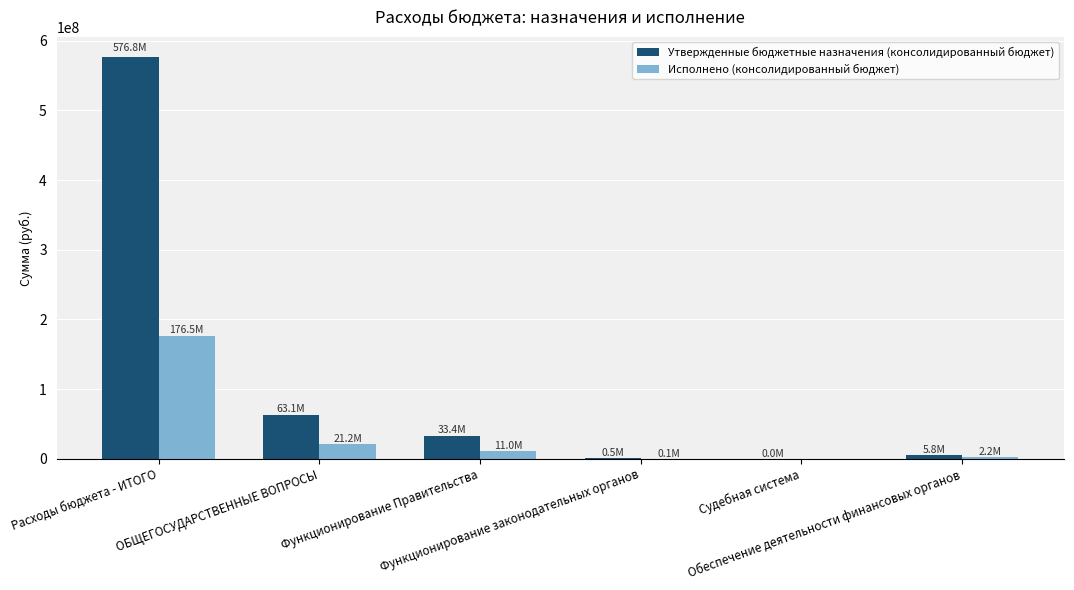

Is it true that Утвержденные бюджетные назначения (консолидированный бюджет) equals 13300.0 at Судебная система?

True